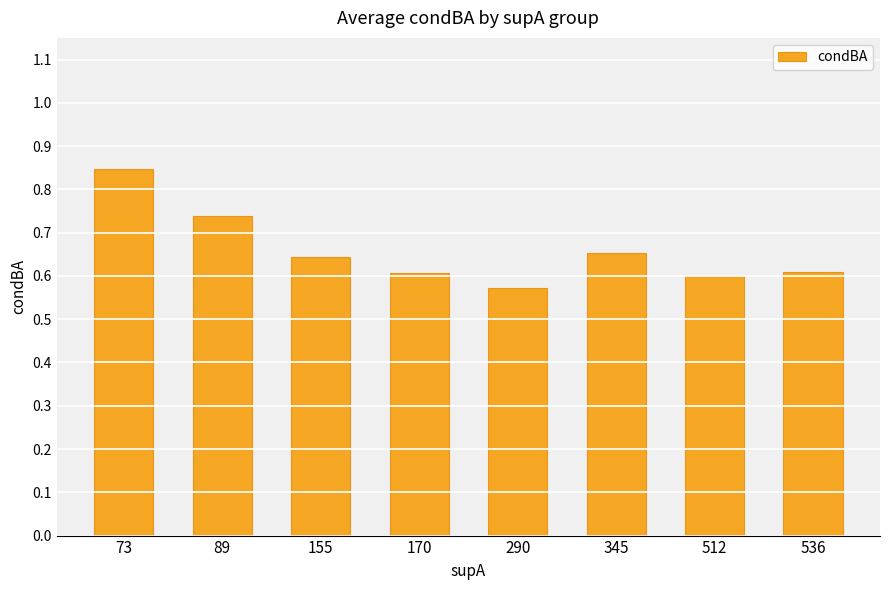

Which has a higher value, 512 or 155?

155